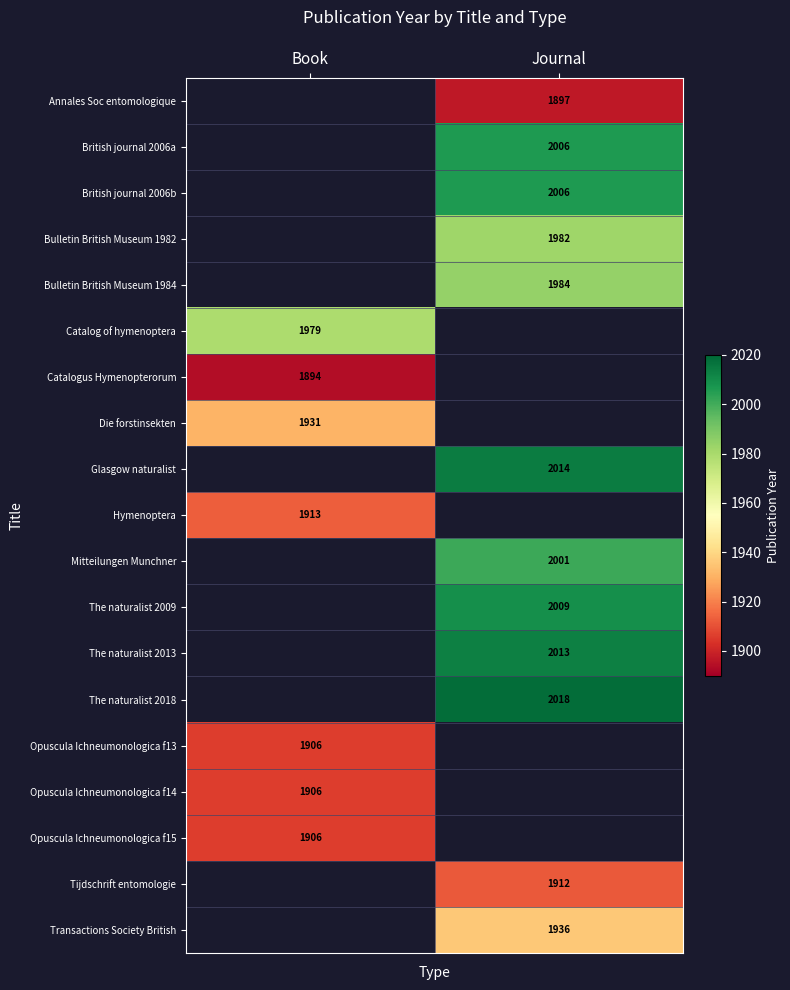

The The naturalist 2018 series shows 3154 at Journal. True or false?

False